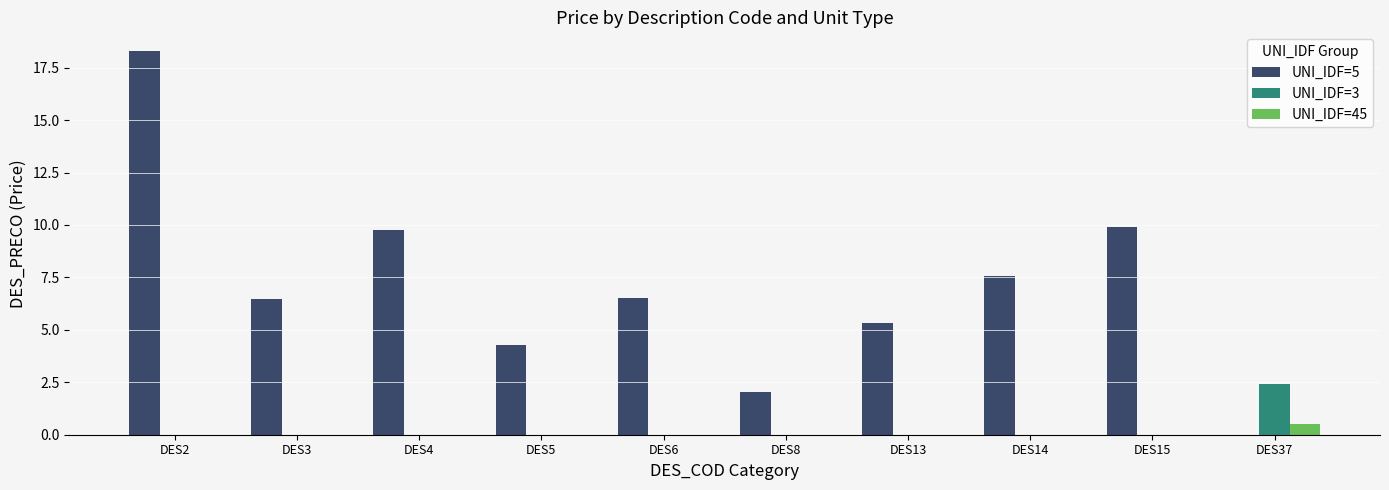

Is the value of UNI_IDF=5 at DES5 greater than the value of UNI_IDF=3 at DES4?

Yes